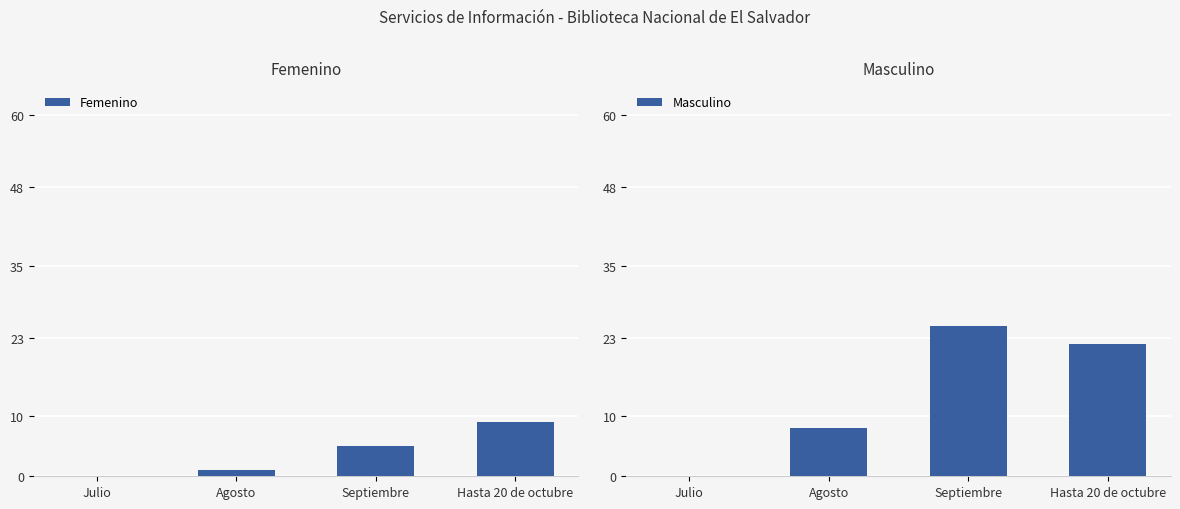

Is the value of Masculino at Agosto greater than the value of Femenino at Hasta 20 de octubre?

No